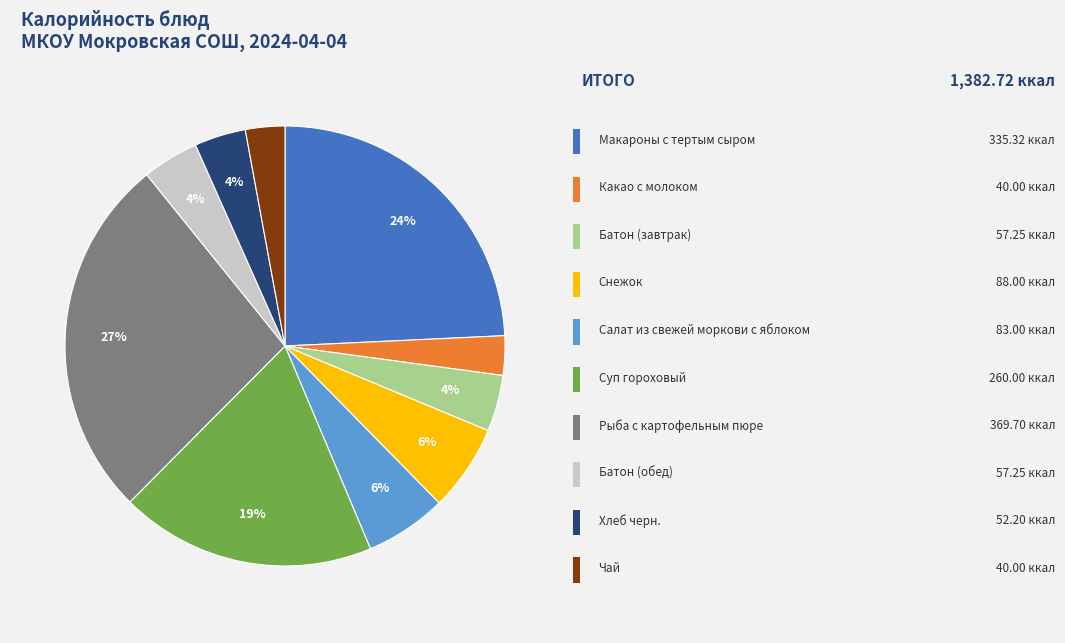

To the nearest percent, what is the difference between the largest and smallest slice percentages?

24%